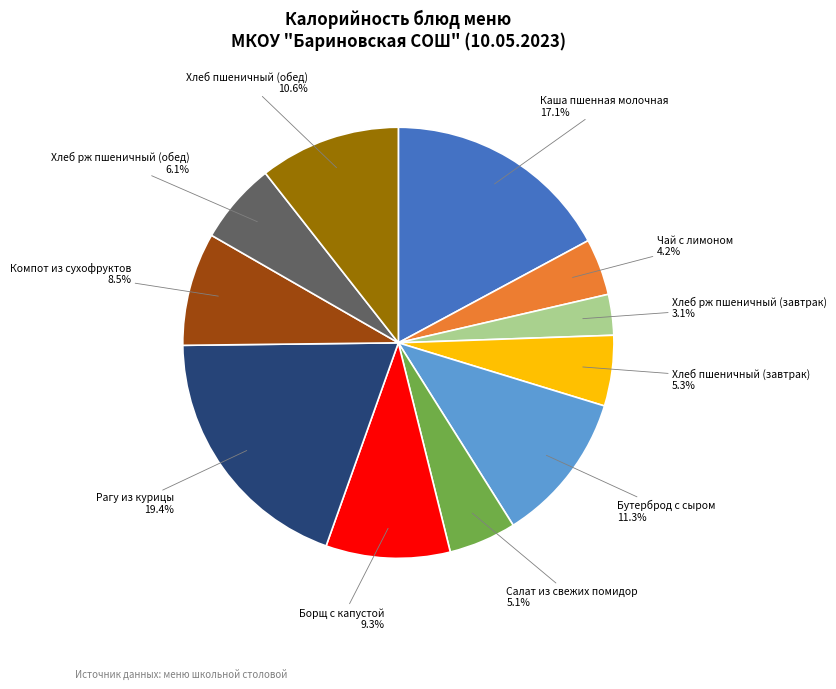

What is the smallest slice in the pie chart?

Хлеб рж пшеничный (завтрак)